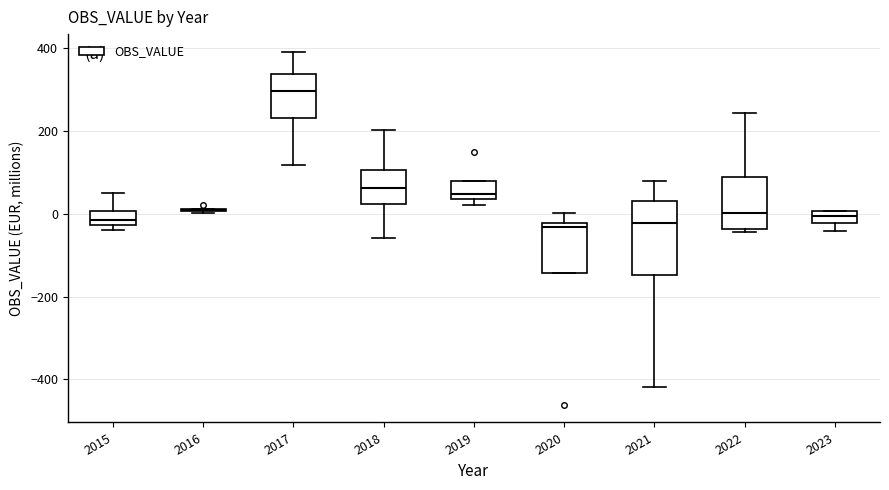

Comparing the boxes themselves (not the whiskers), which one is the tallest?

2021